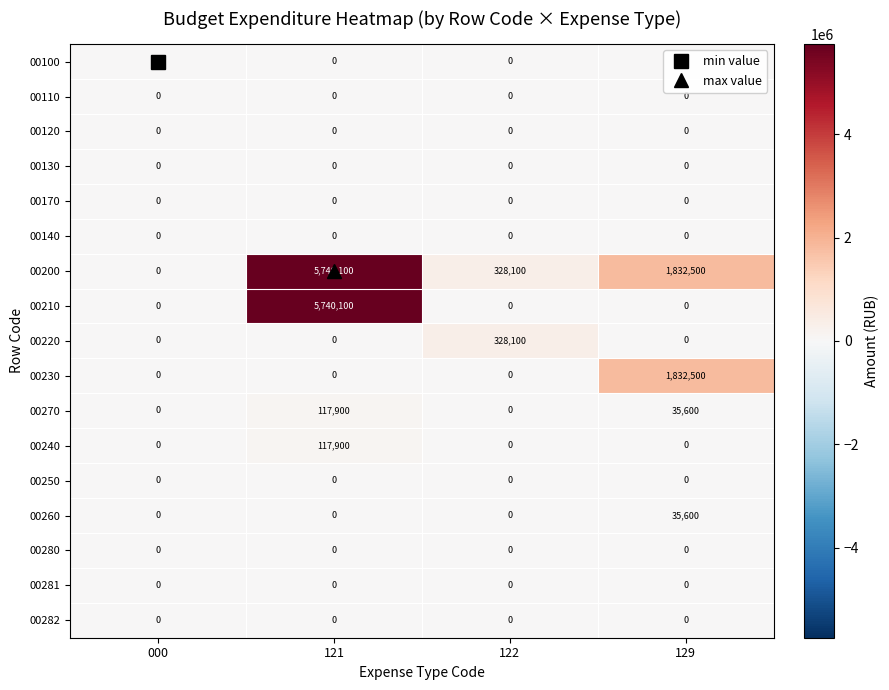

What is the maximum value shown in the chart?

5740100